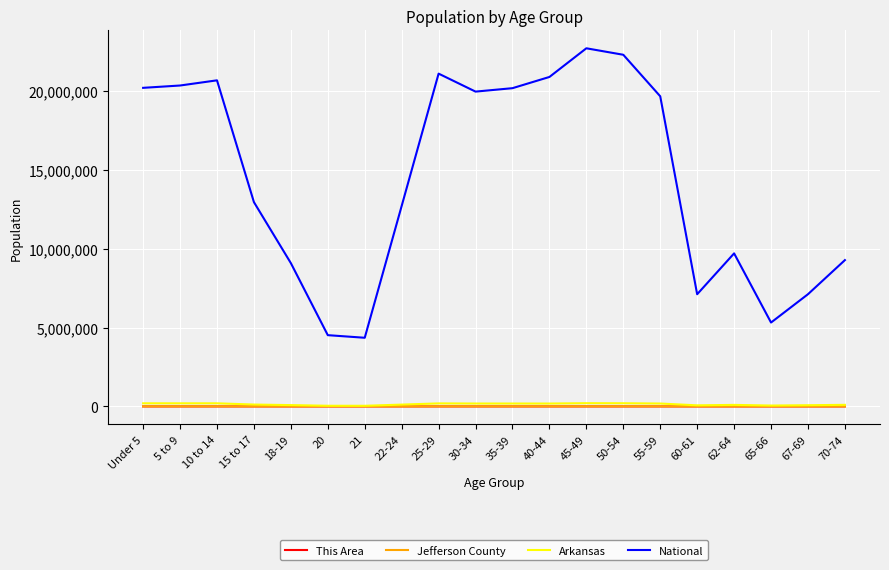

True or false: This Area and National intersect in this chart.

False